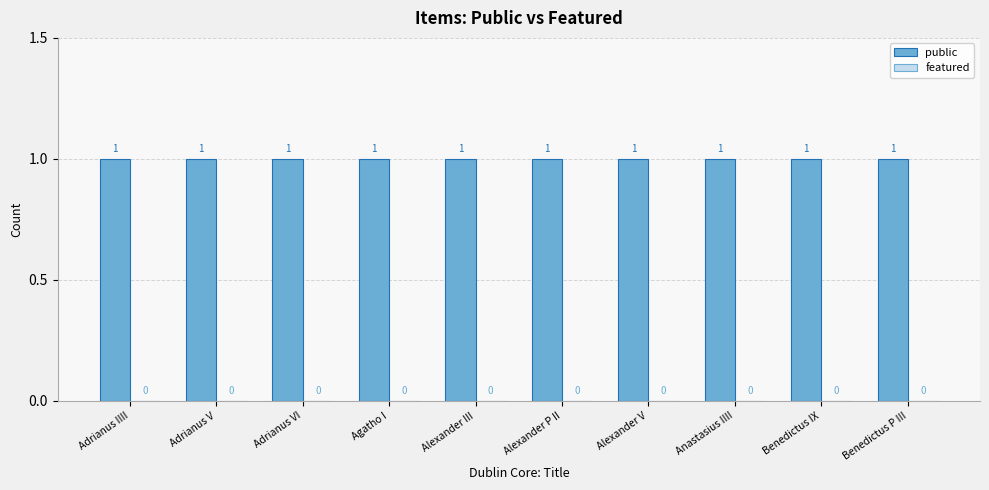

How many bars are there in total?

20